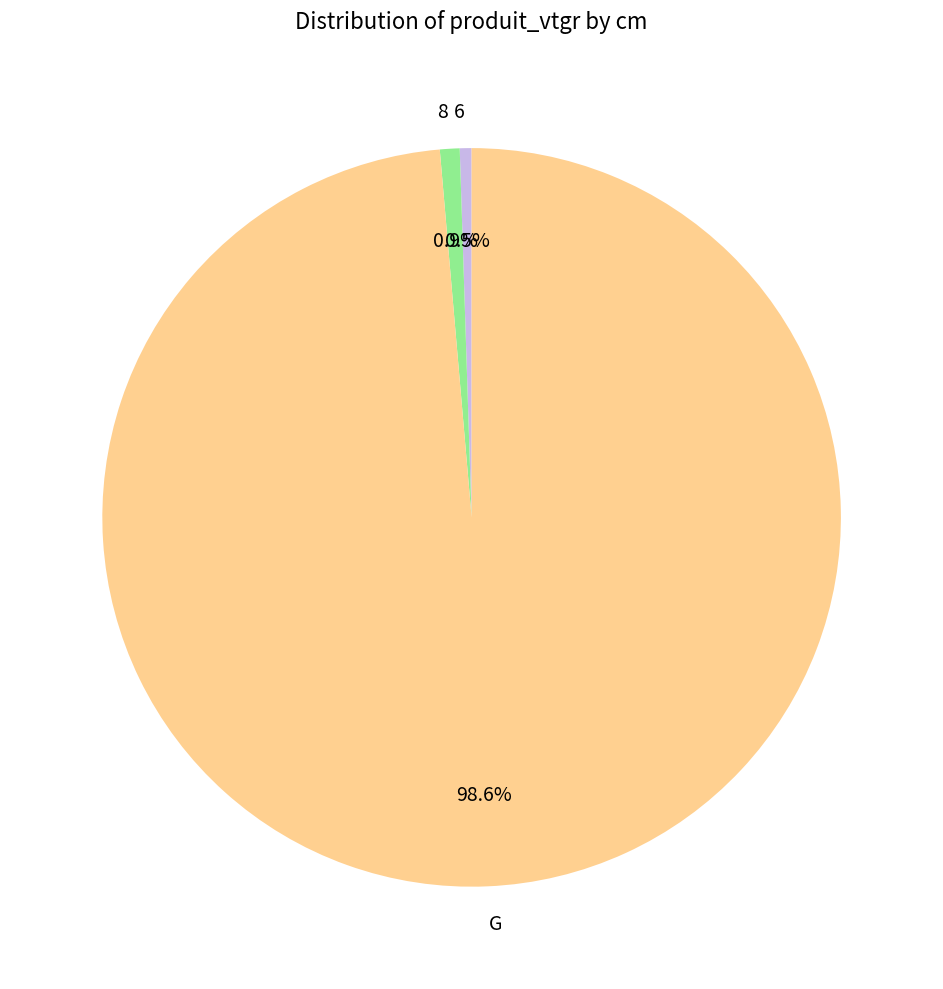

Combined, do G and 6 account for over 50%?

Yes